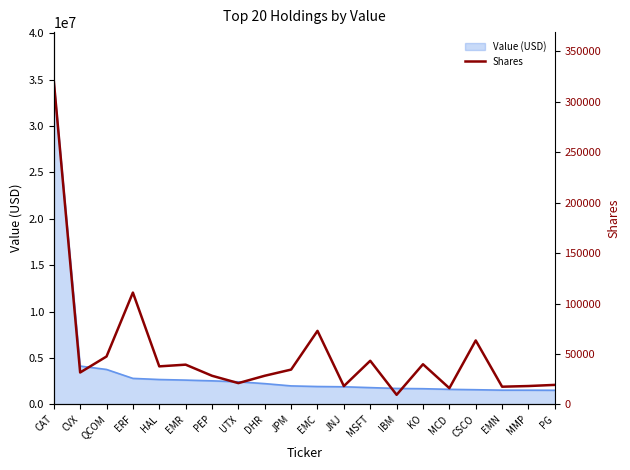

What is the label of the 16th point from the right?

HAL